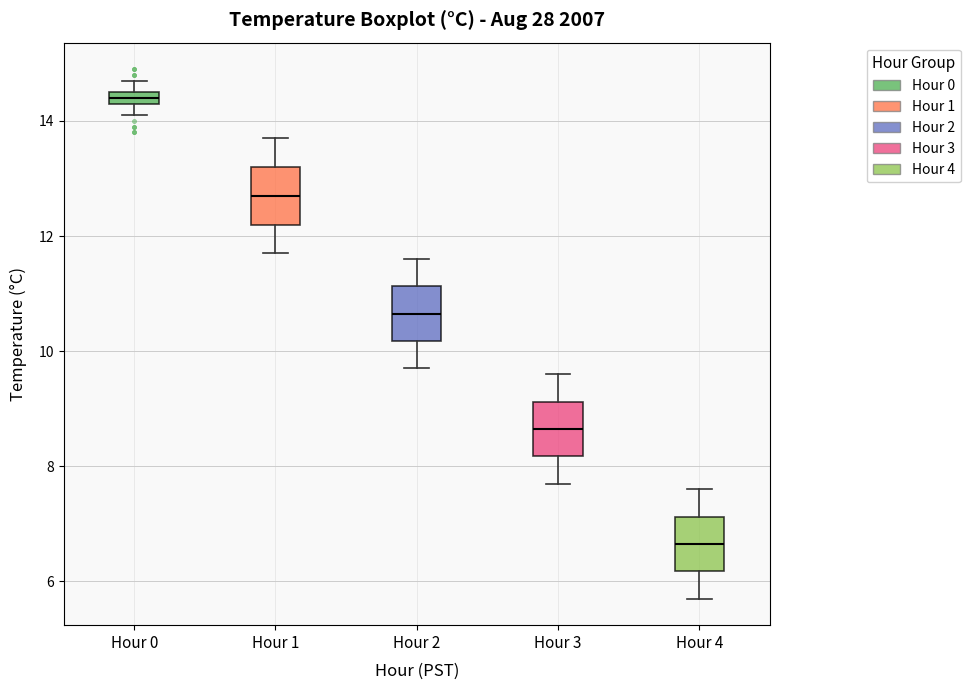

Where does the lower whisker of the box for Hour 0 end on the y-axis? The values are not printed on the chart, so give them approximately, as read against the axis.

14.2